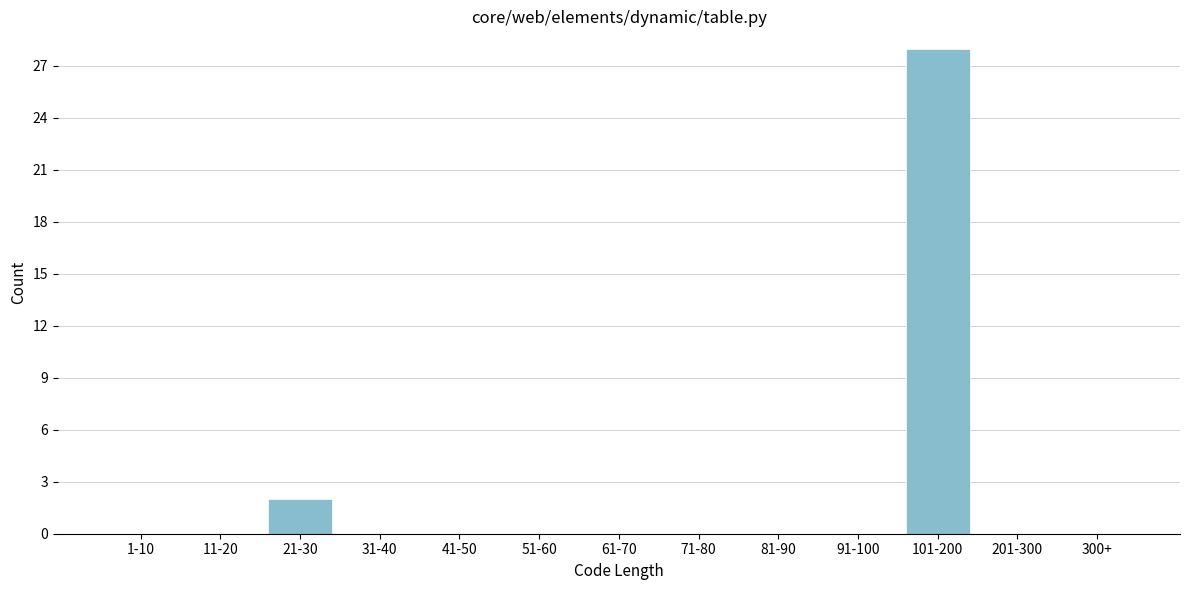

Reading left to right, transcribe all the data shown in this chart.

1-10=0	11-20=0	21-30=2	31-40=0	41-50=0	51-60=0	61-70=0	71-80=0	81-90=0	91-100=0	101-200=28	201-300=0	300+=0